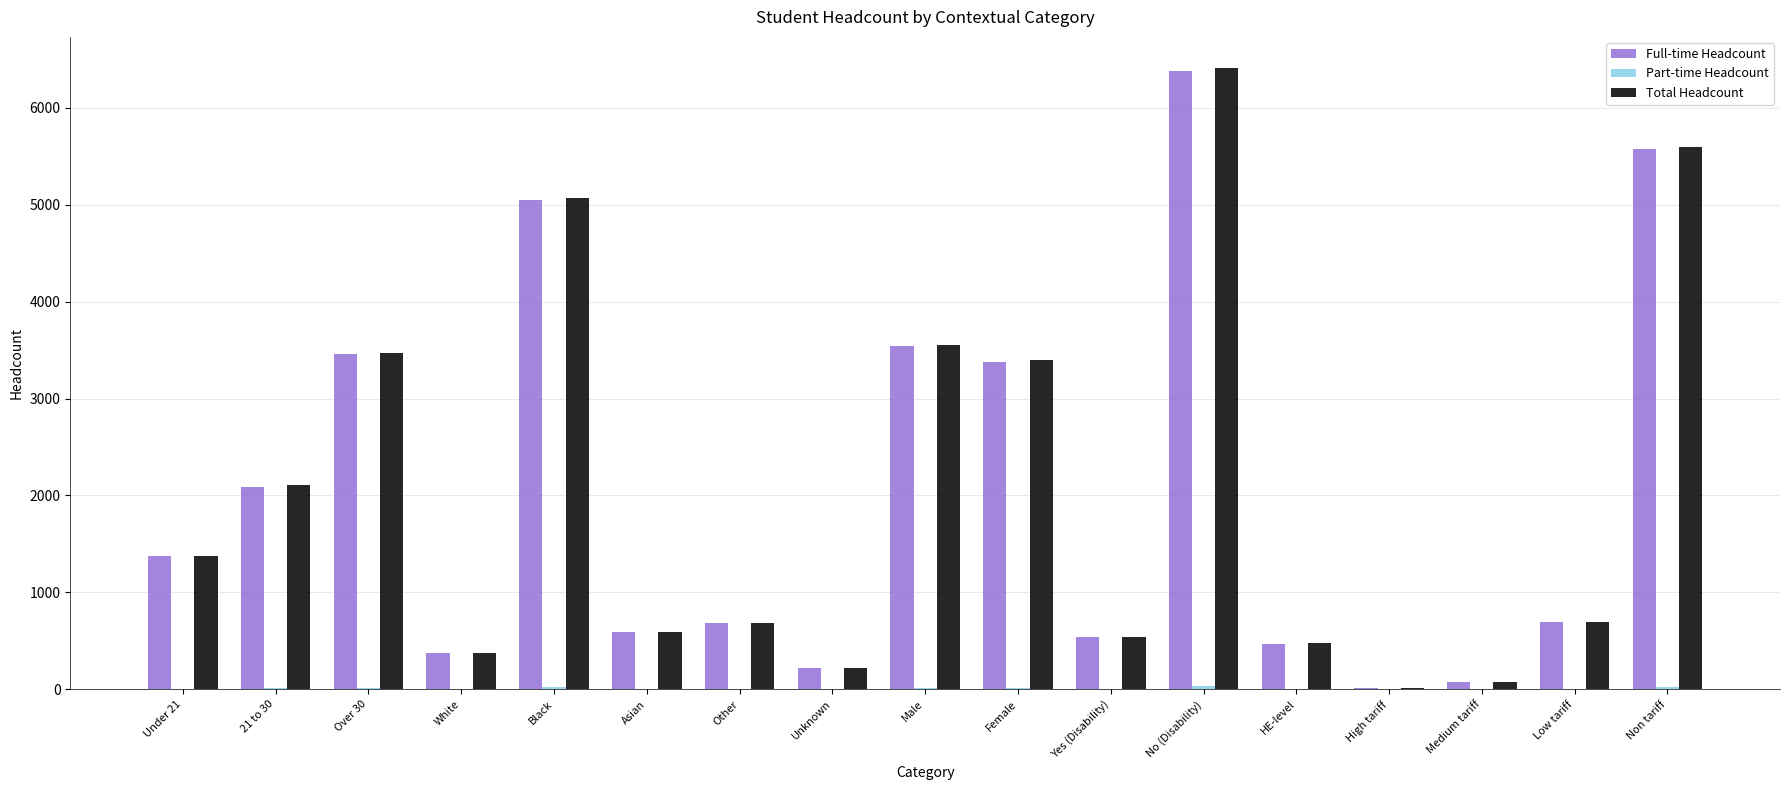

Where is Total Headcount nearest to the value 3212?

Female